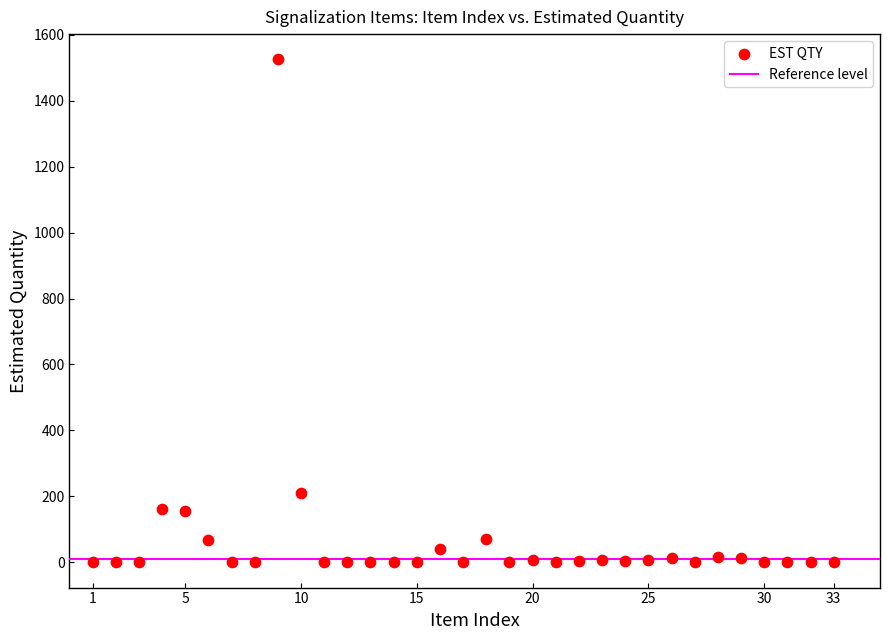

What is the range of Y values (max minus min)?

1524.8